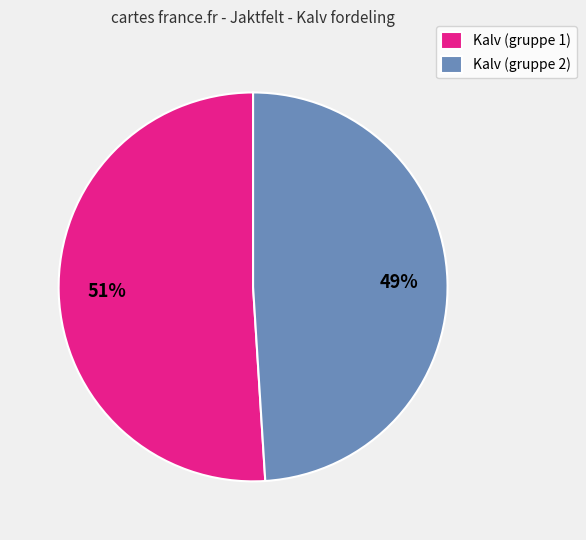

Is it true that Kalv (gruppe 1) is 36% of the pie?

False